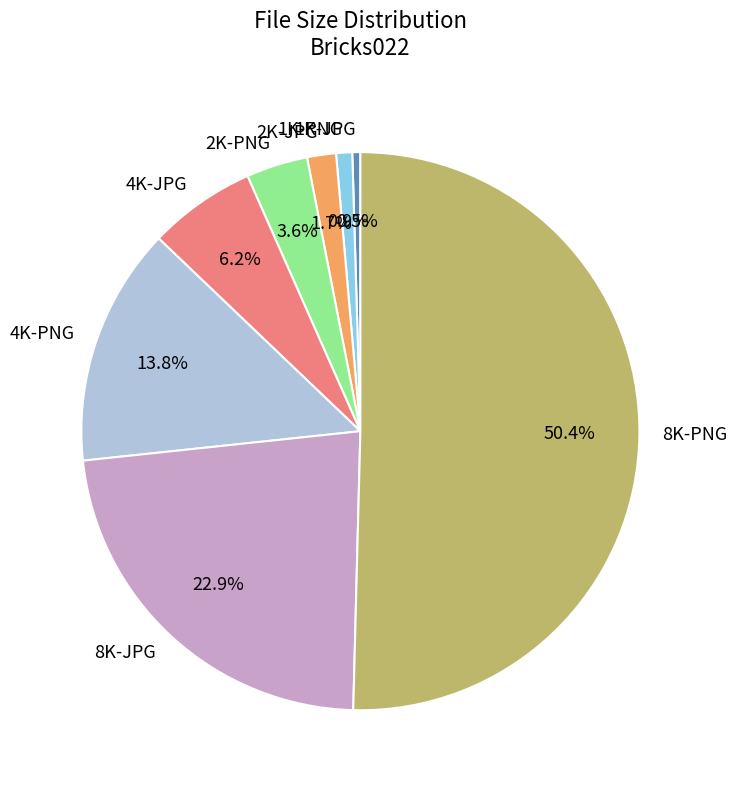

Does 4K-JPG represent more than half of the total?

No